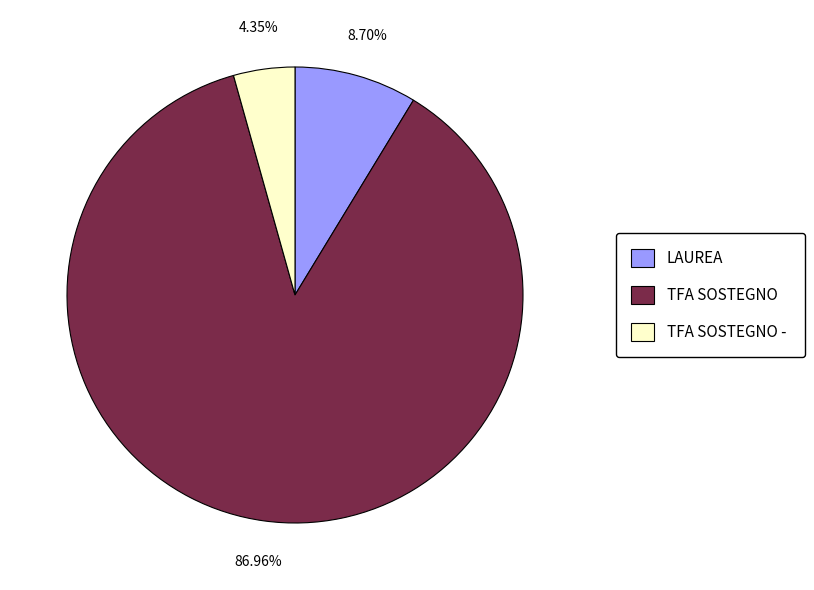

How much of the chart is everything except LAUREA?

91.3%